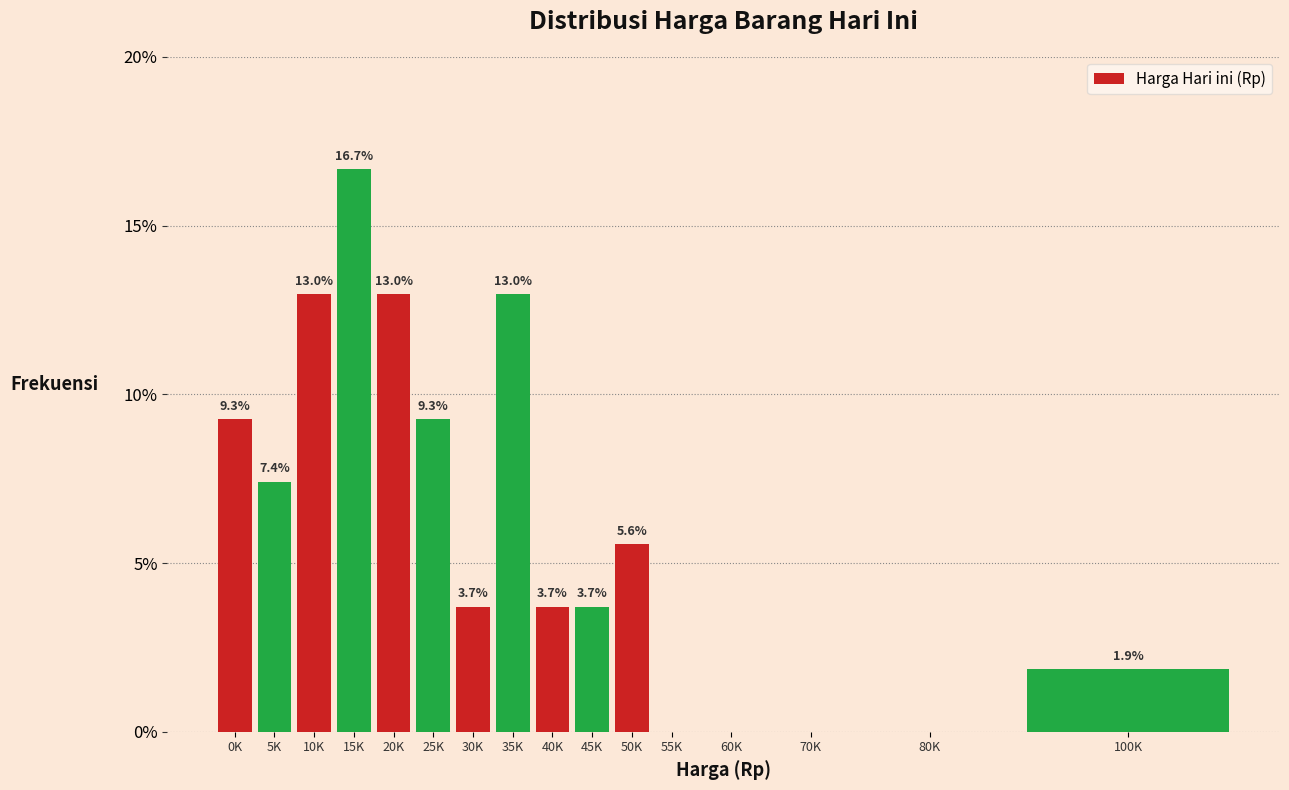

Reading left to right, extract all data points from this chart.

0K=9.3	5K=7.4	10K=13.0	15K=16.7	20K=13.0	25K=9.3	30K=3.7	35K=13.0	40K=3.7	45K=3.7	50K=5.6	55K=0.0	60K=0.0	70K=0.0	80K=0.0	100K=1.9